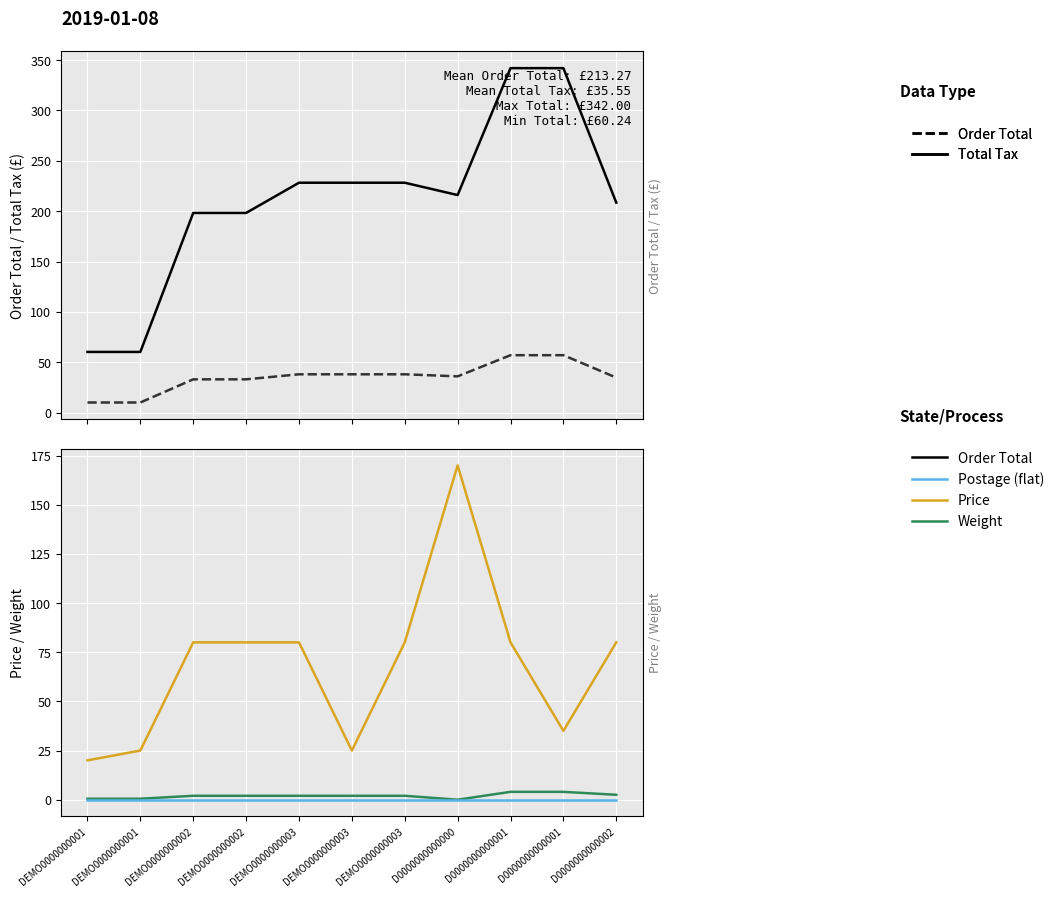

What is the average value of the Order Total series?

210.0